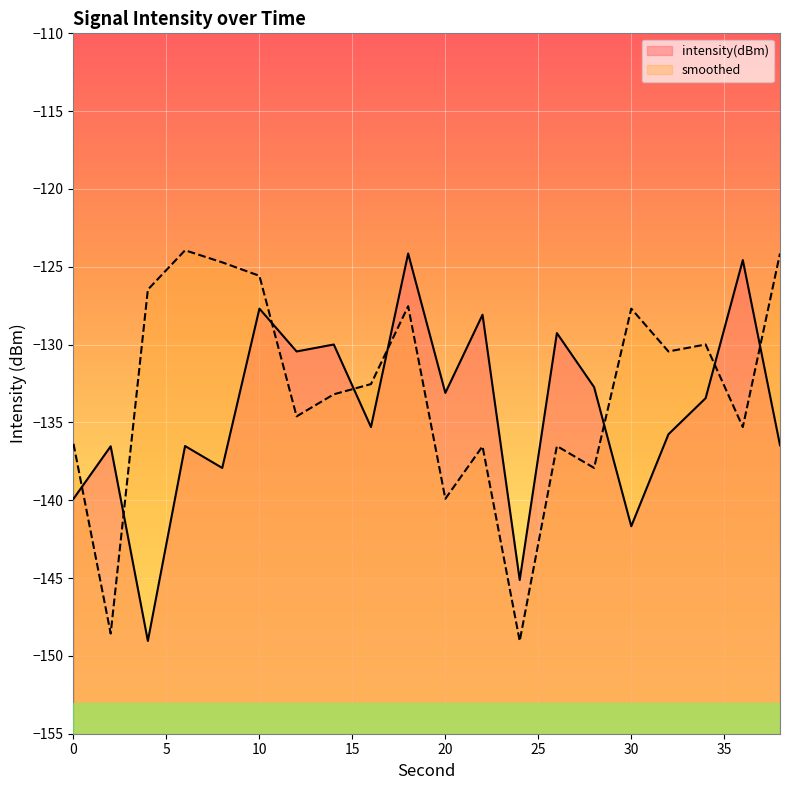

List the series in order of their overall mean, highest first.

smoothed, intensity(dBm)